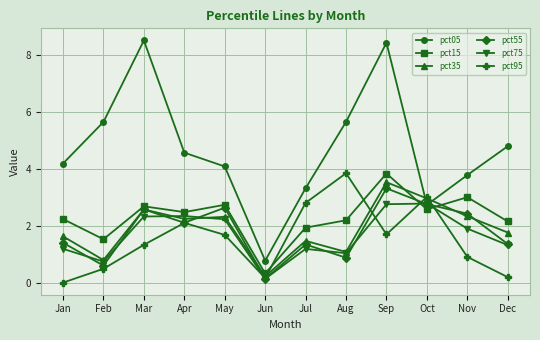

True or false: pct55 has a value of 4.2 at Nov.

False